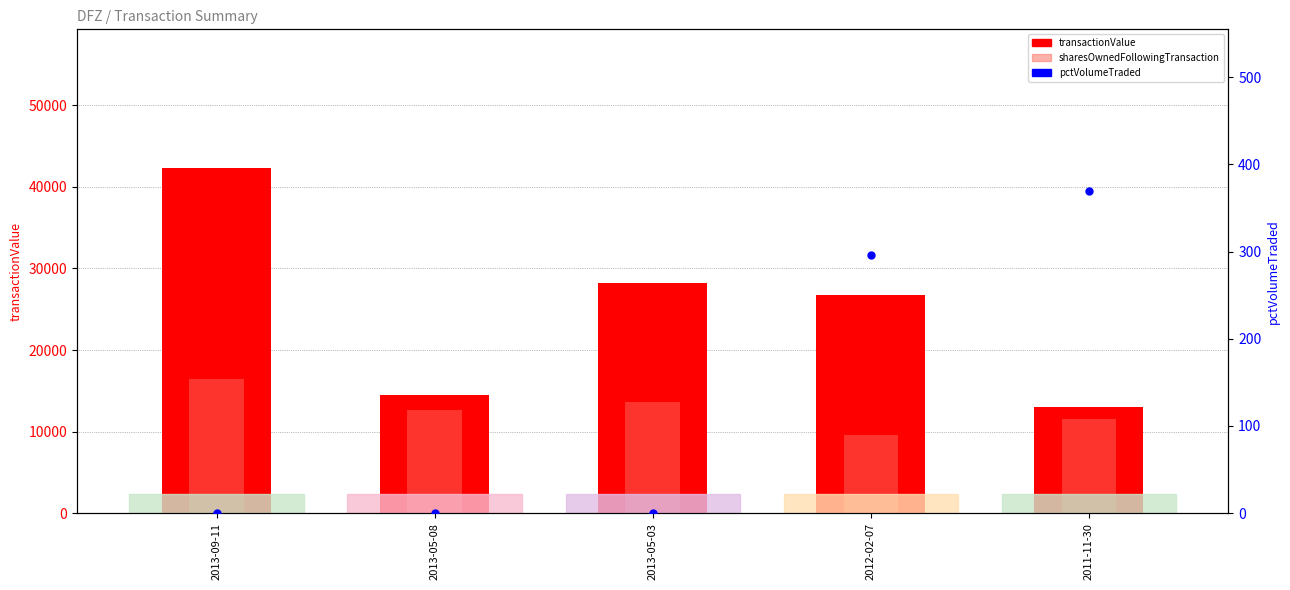

At which category is the sum across all series the highest?

2013-09-11